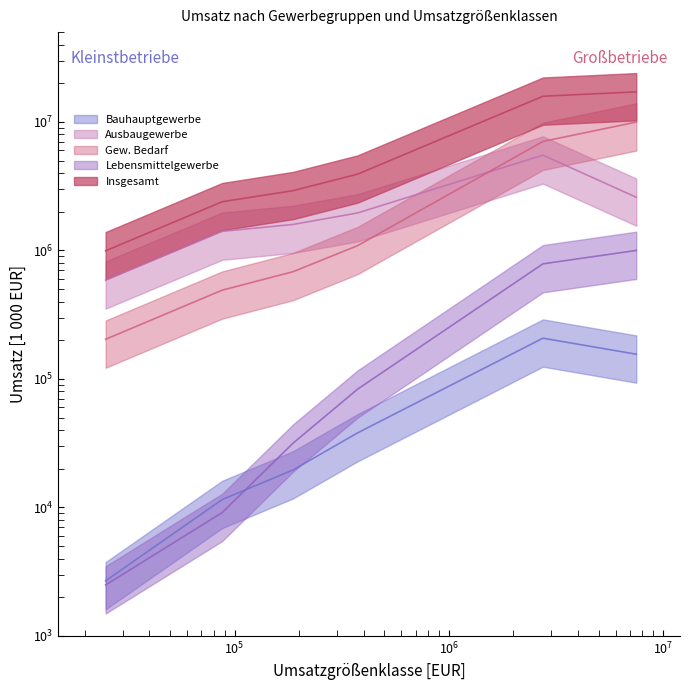

What is the average value of the Insgesamt series?

7202678